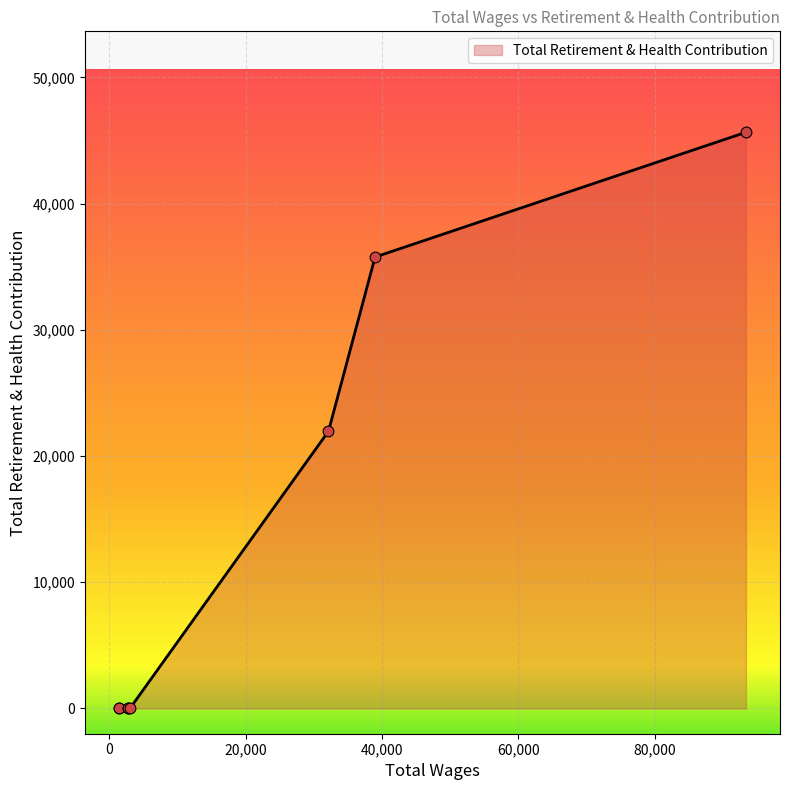

Between 1400.0 and 38961.0, which is larger?

38961.0